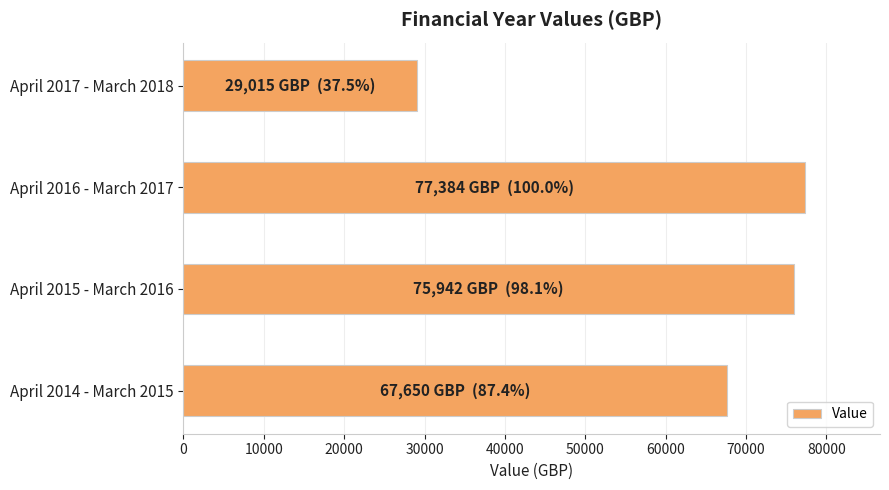

Reading bottom to top, extract all data points from this chart.

67650	75942	77384	29015